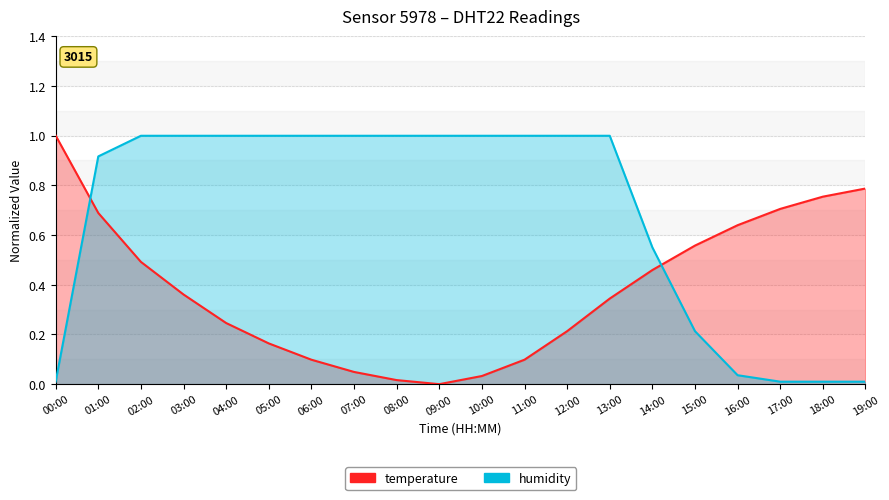

What is the greatest value displayed?

1.0